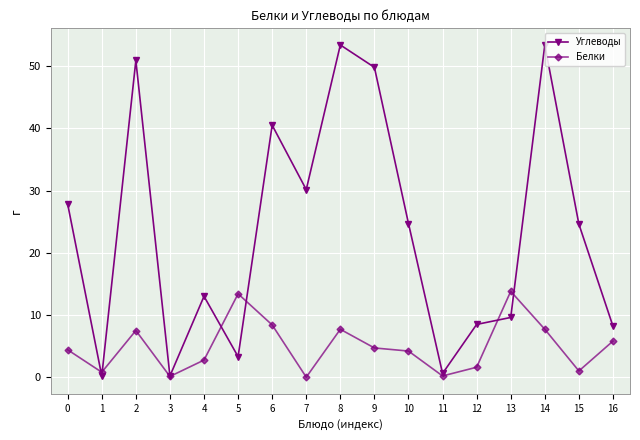

In Углеводы, how many points are lower than both neighbors (excluding endpoints)?

5